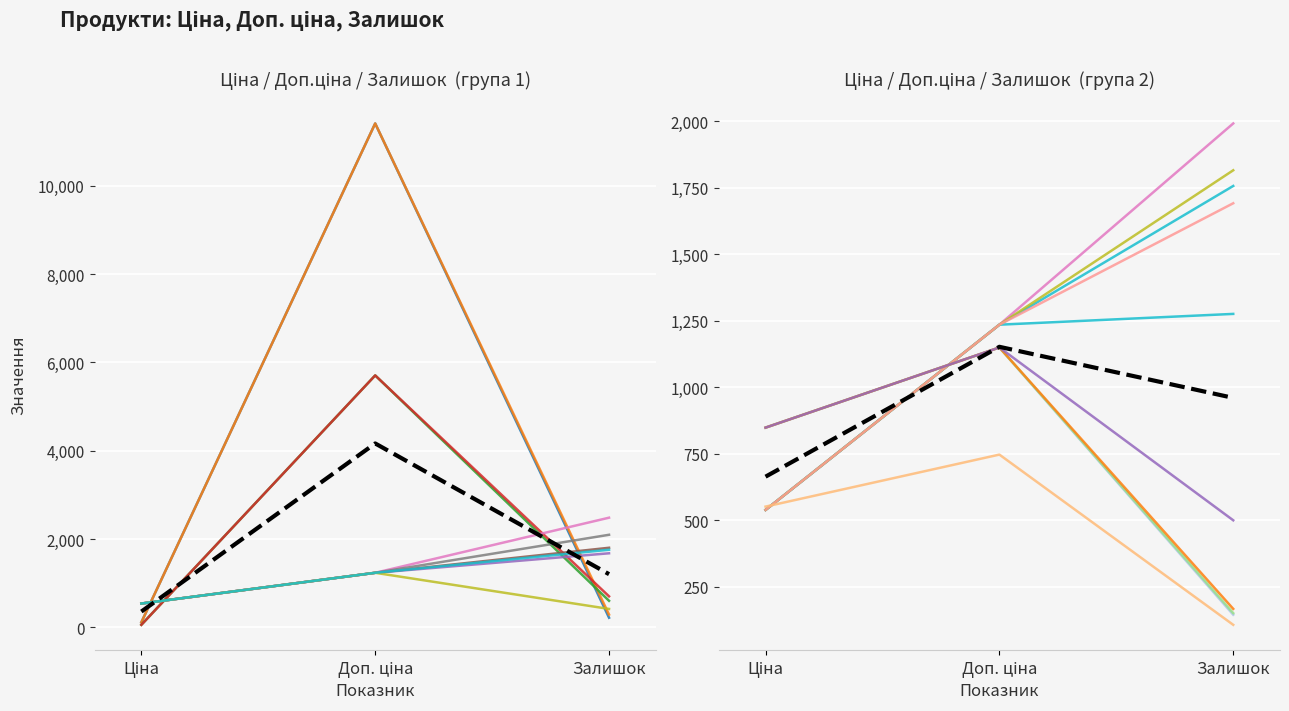

Where is the data nearest to the value 908?

Залишок